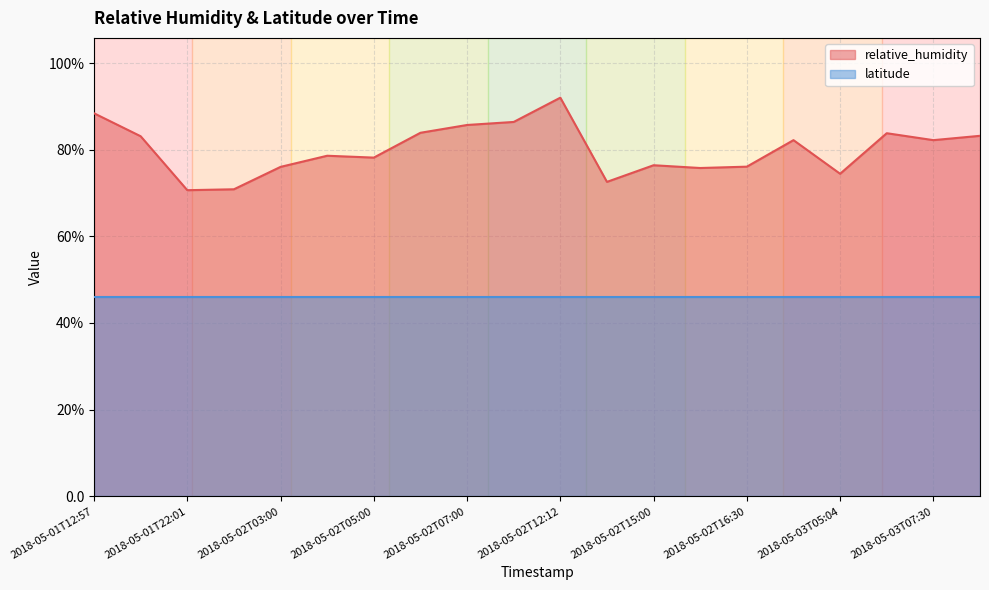

Rank the categories by value from highest to lowest.

2018-05-02T12:12, 2018-05-01T12:57, 2018-05-02T09:03, 2018-05-02T07:00, 2018-05-02T06:00, 2018-05-03T07:00, 2018-05-03T09:00, 2018-05-01T15:37, 2018-05-02T18:12, 2018-05-03T07:30, 2018-05-02T04:00, 2018-05-02T05:00, 2018-05-02T15:00, 2018-05-02T16:30, 2018-05-02T03:00, 2018-05-02T16:00, 2018-05-03T05:04, 2018-05-02T14:00, 2018-05-01T23:45, 2018-05-01T22:01